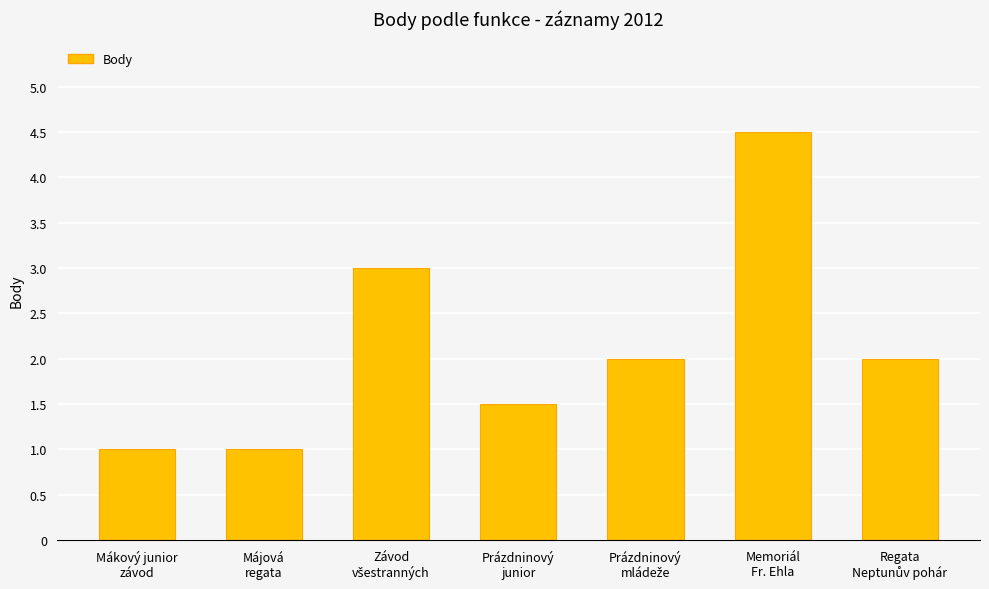

What is the value of the 1st bar from the left?

1.0